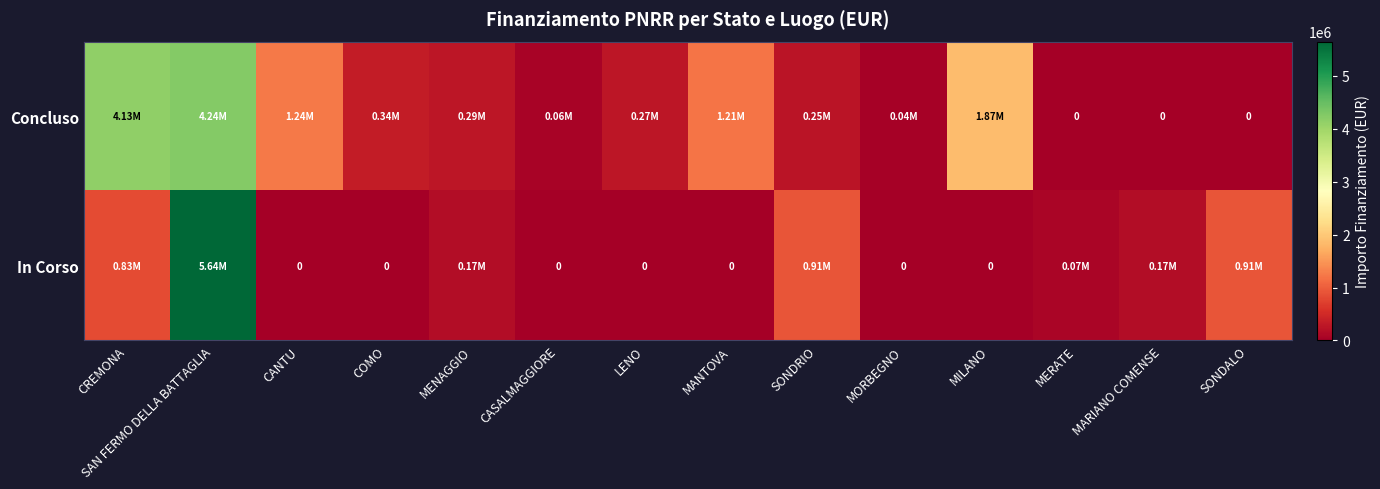

At how many categories does at least one series exceed 1197331?

5